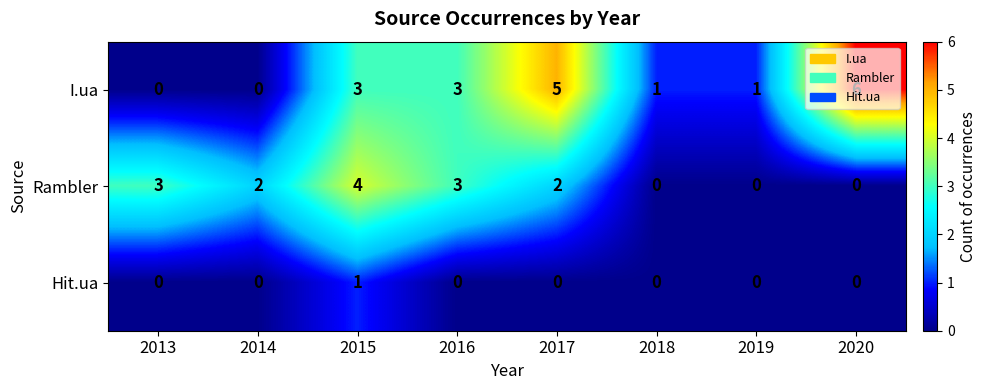

Is it true that I.ua equals 1 at 2020?

False